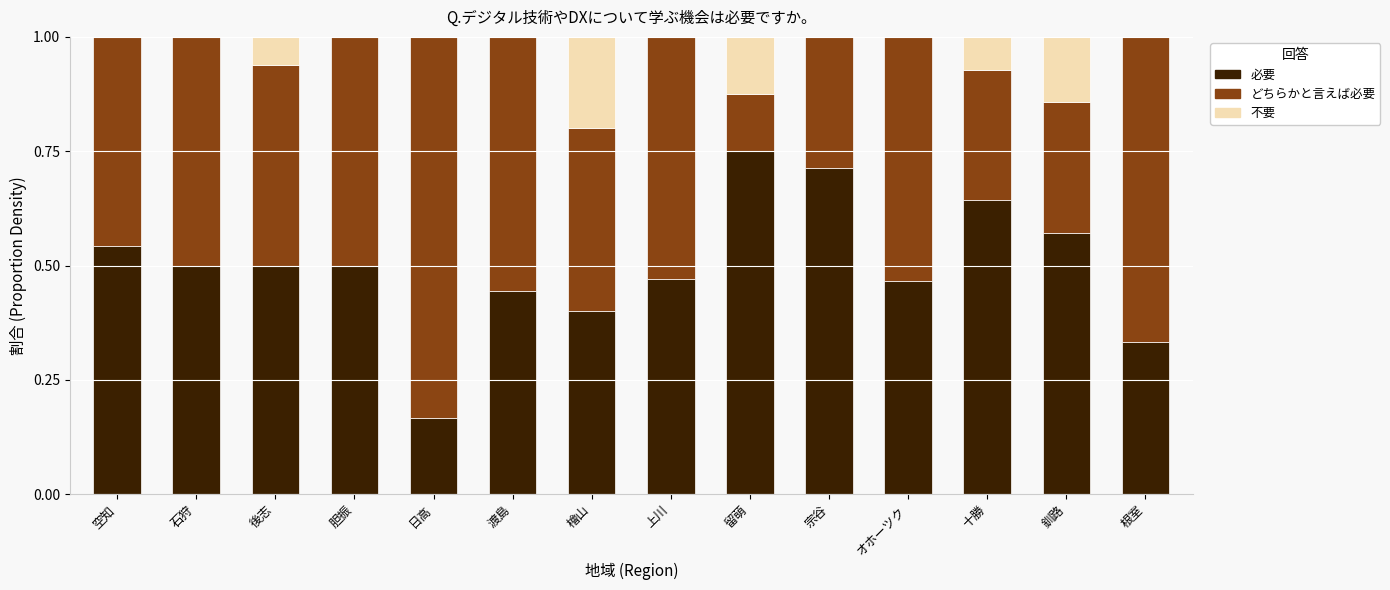

The value of 必要 at 渡島 is 0.2. True or false?

False